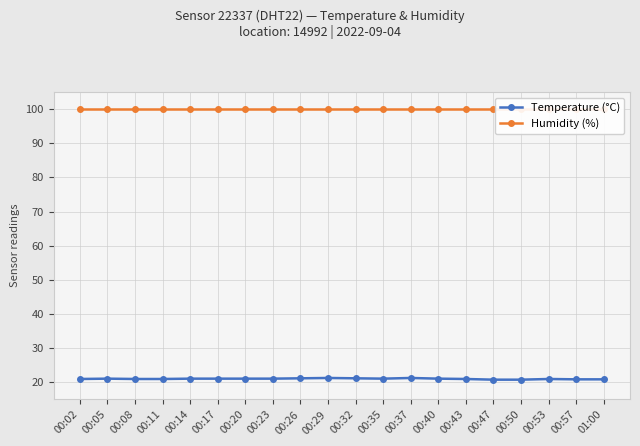

What value does the Humidity (%) series have at 00:14?

99.9